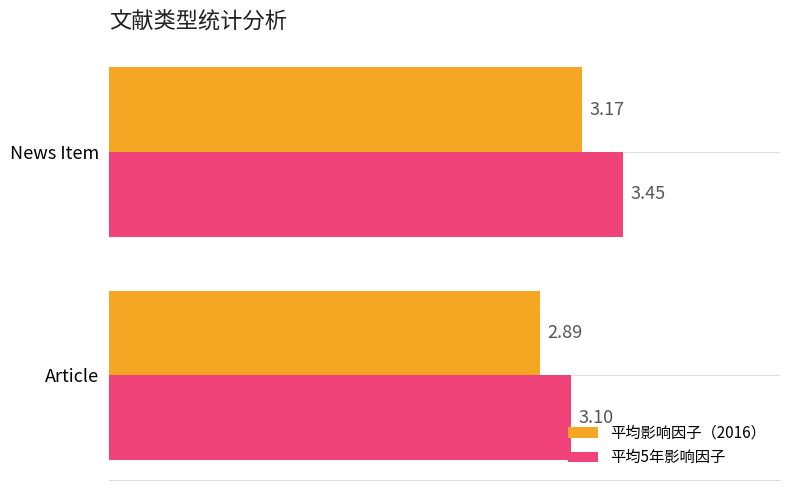

How many categories are shown in the chart?

2